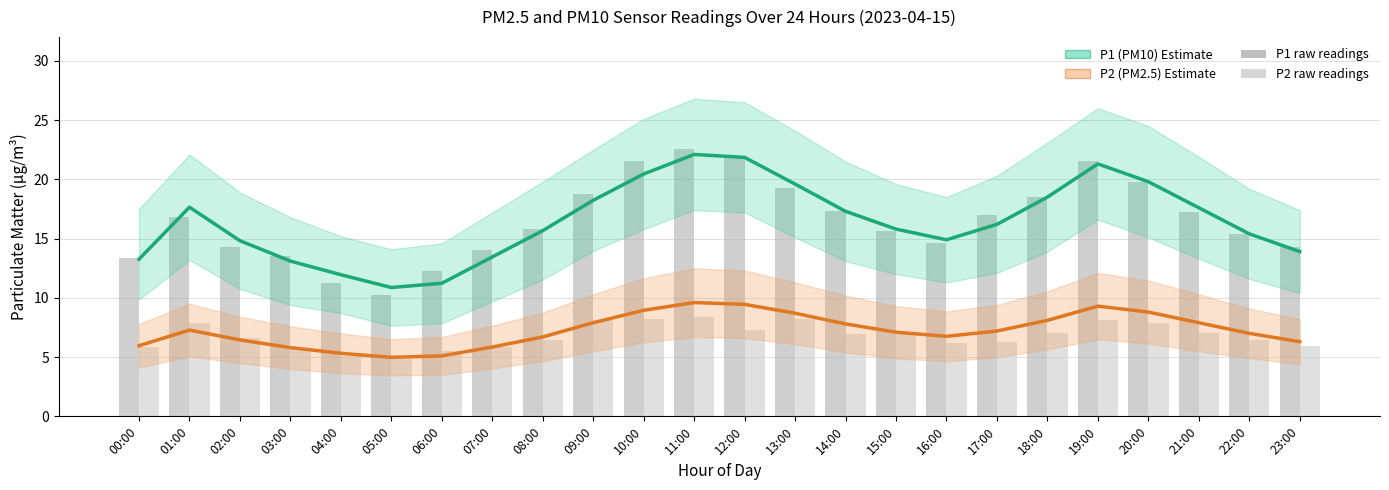

The P2 estimate (PM2.5) series shows 7.3 at 01:00. True or false?

True